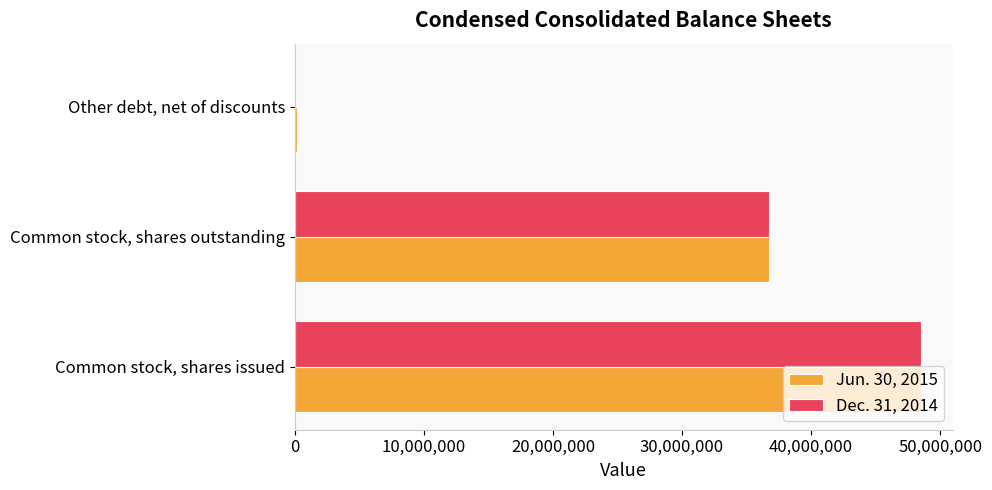

Is the value of Jun. 30, 2015 at Other debt, net of discounts greater than the value of Dec. 31, 2014 at Common stock, shares issued?

No